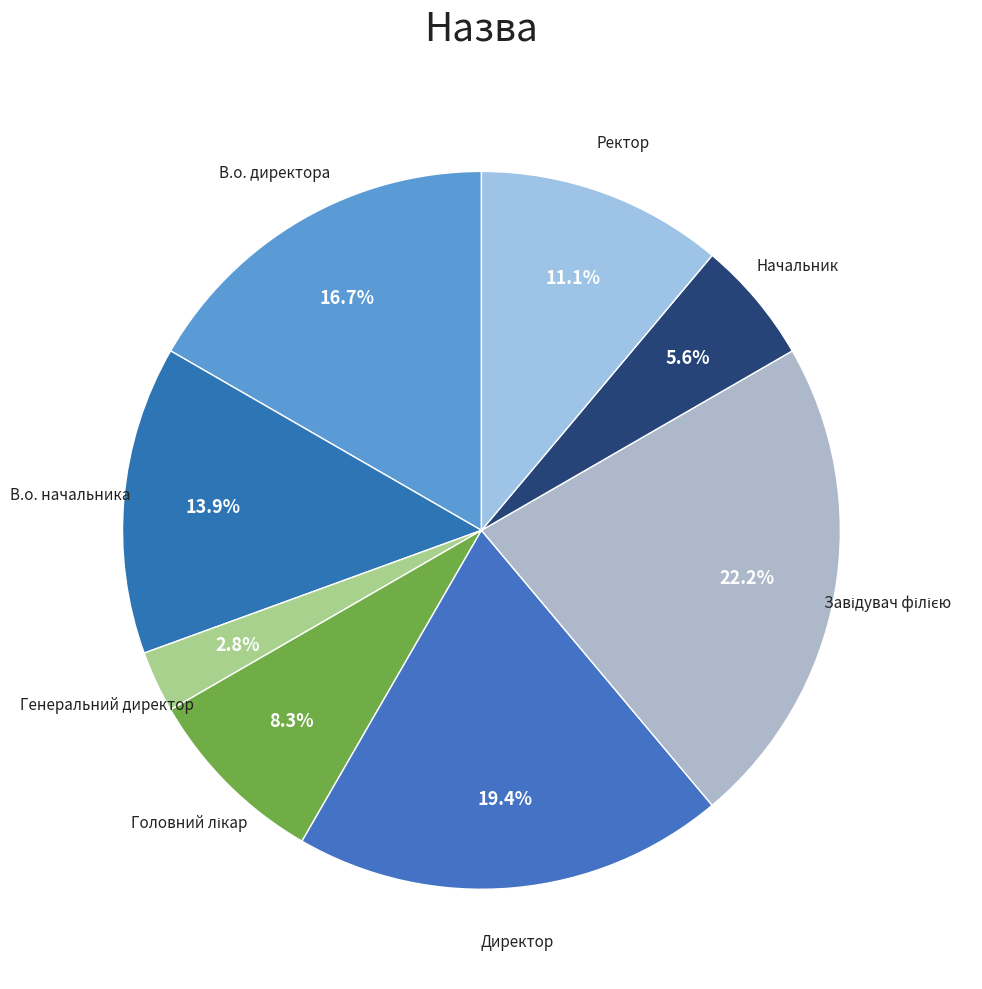

To the nearest percent, what percentage of the pie is Генеральний директор?

3%